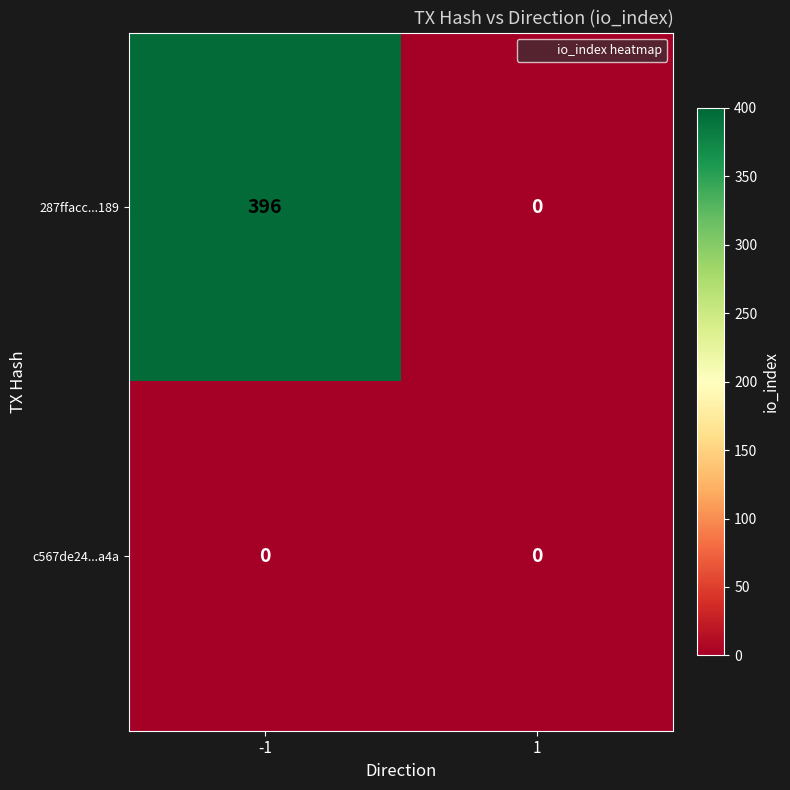

The value of 287ffacc...189 at -1 is 396. True or false?

True